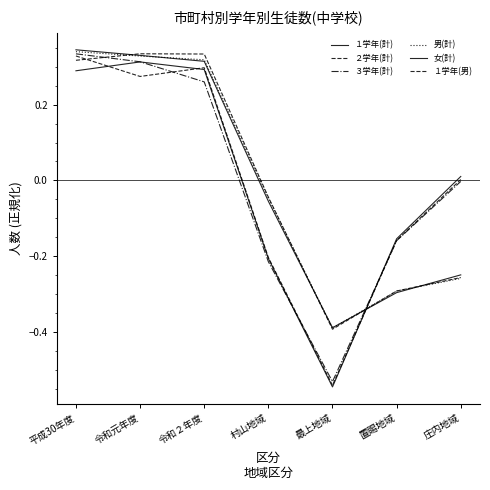

Where does the ３学年(計) series first go above 0?

平成30年度